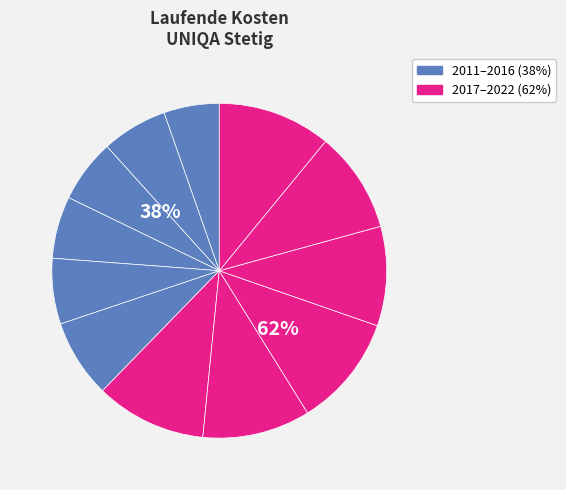

How many slices are in this pie chart?

12